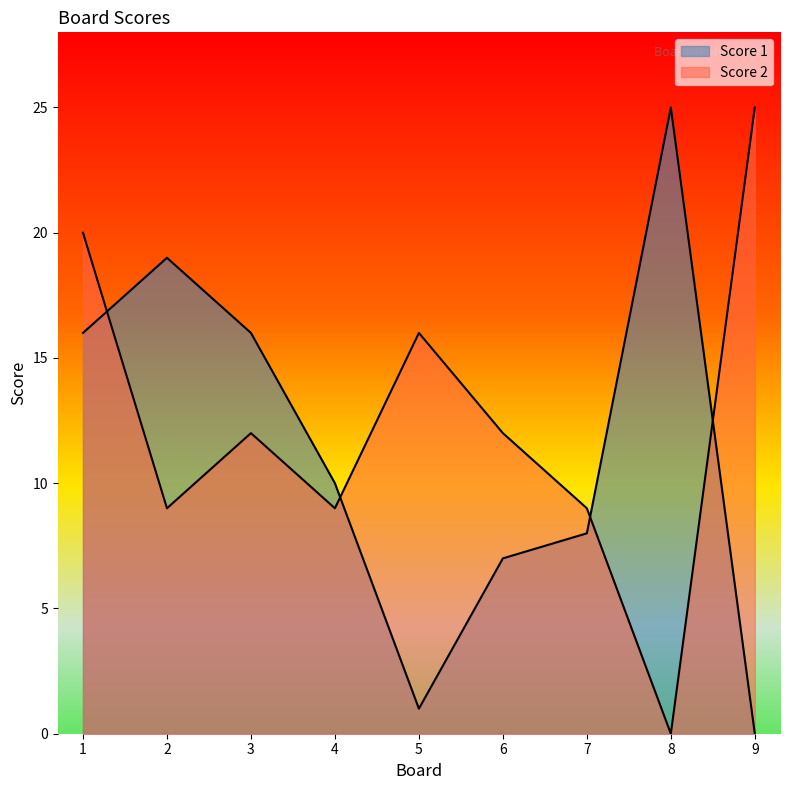

What is the average value of the Score 1 series?

11